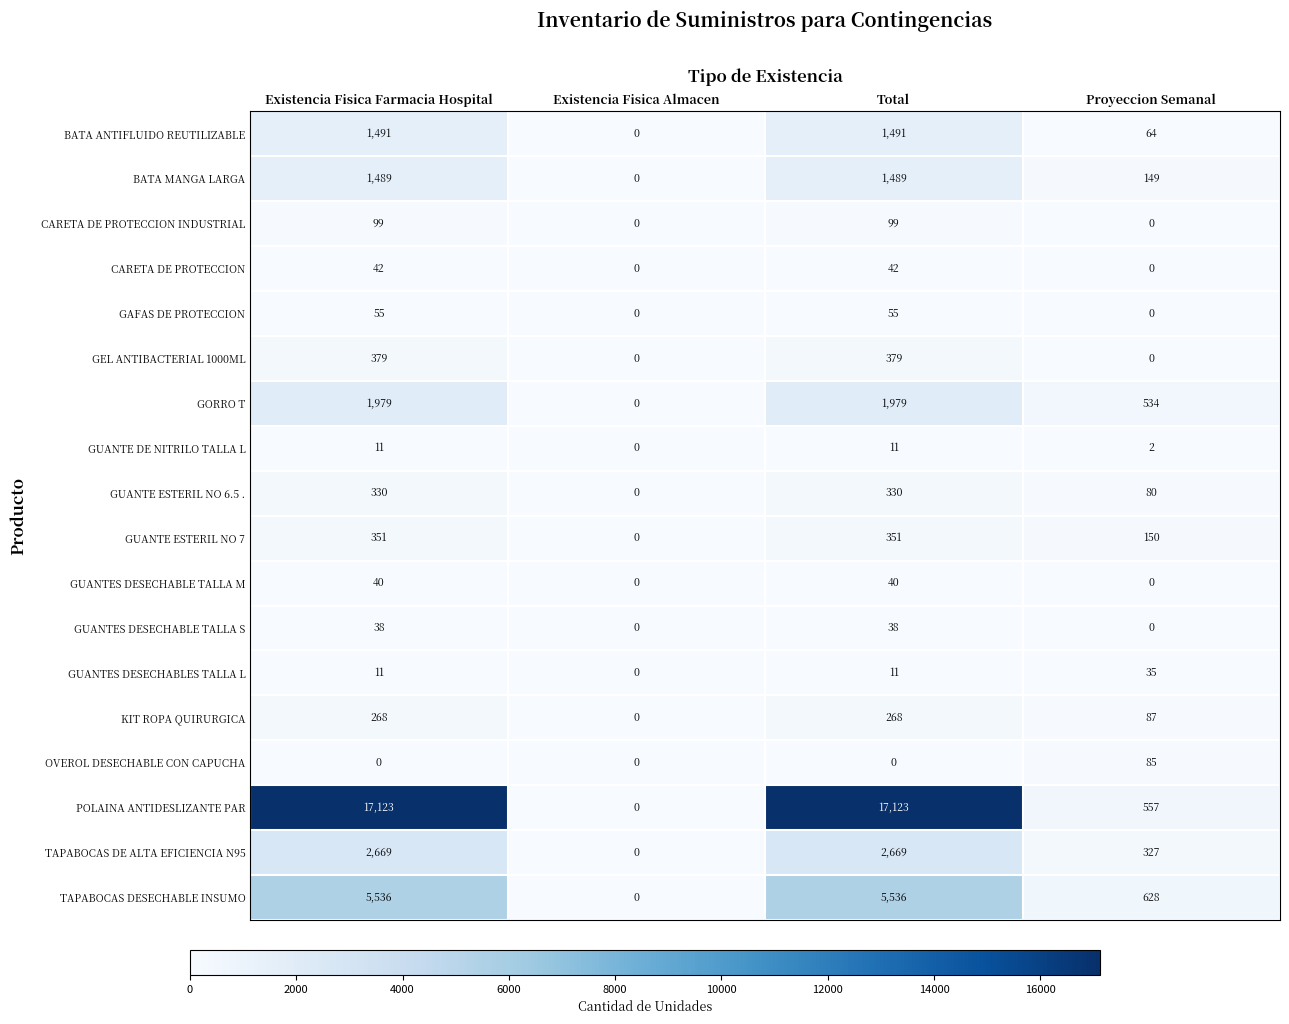

True or false: BATA MANGA LARGA has a value of 593 at Existencia Fisica Almacen.

False